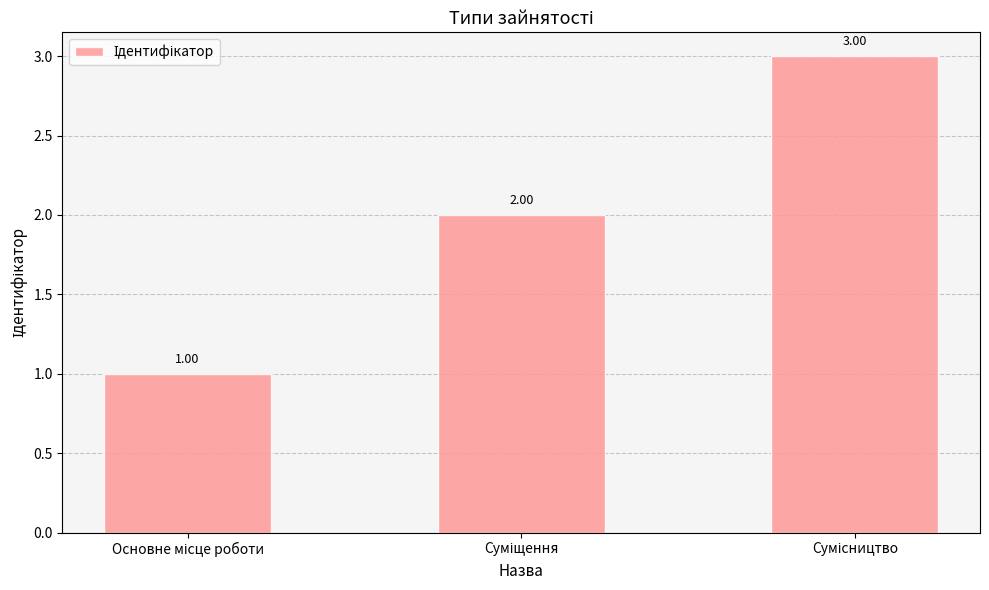

What is the sum of all values?

6